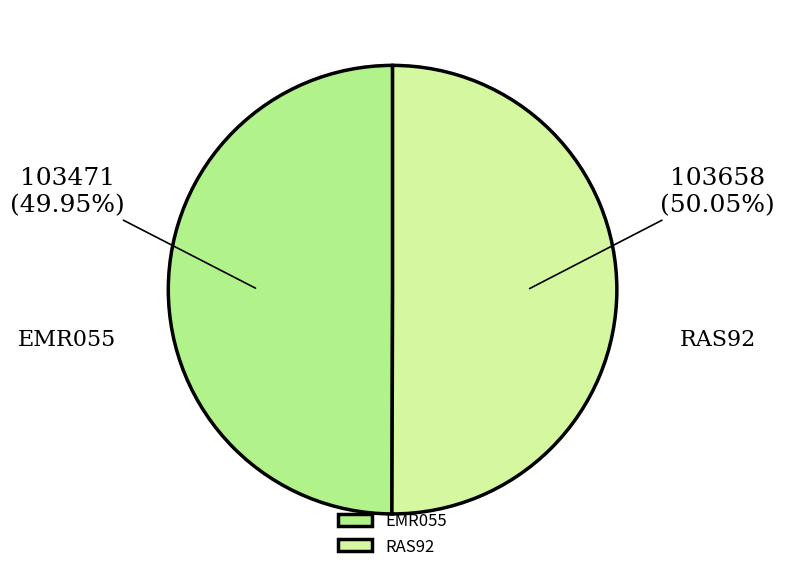

Do EMR055 and RAS92 together represent more than half of the pie?

Yes